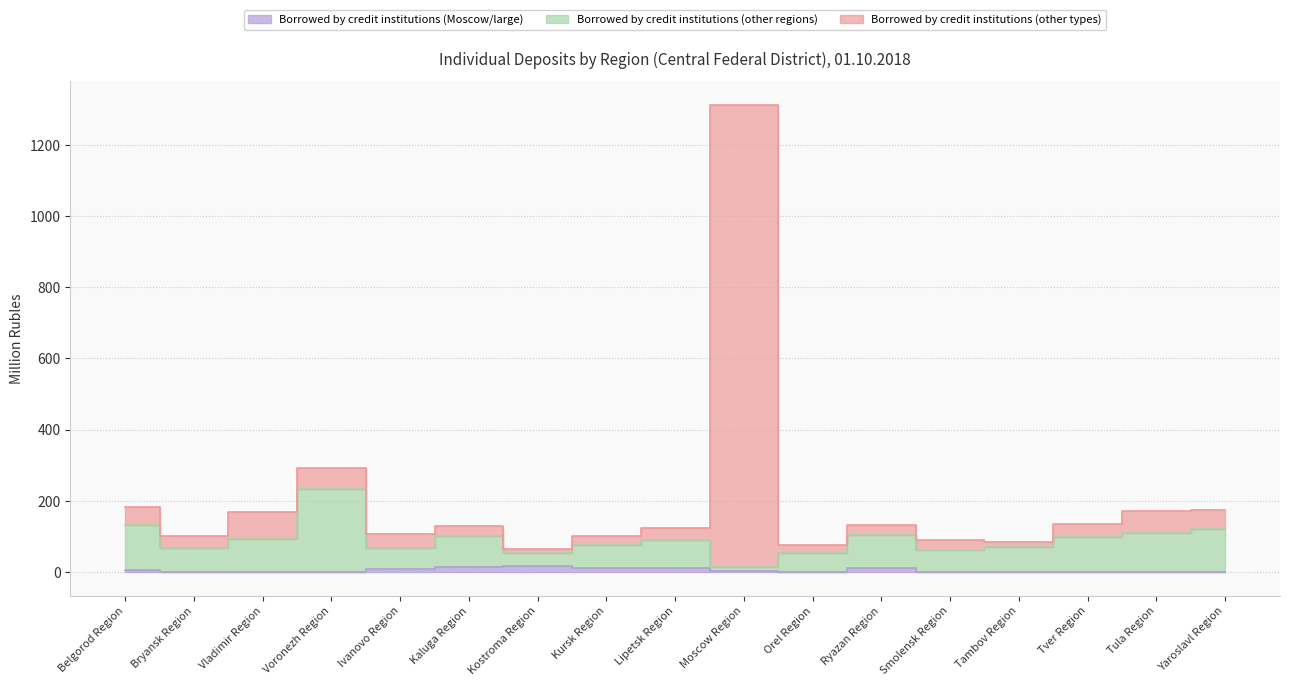

Where is the first local minimum for Borrowed by credit institutions (other types)?

Bryansk Region